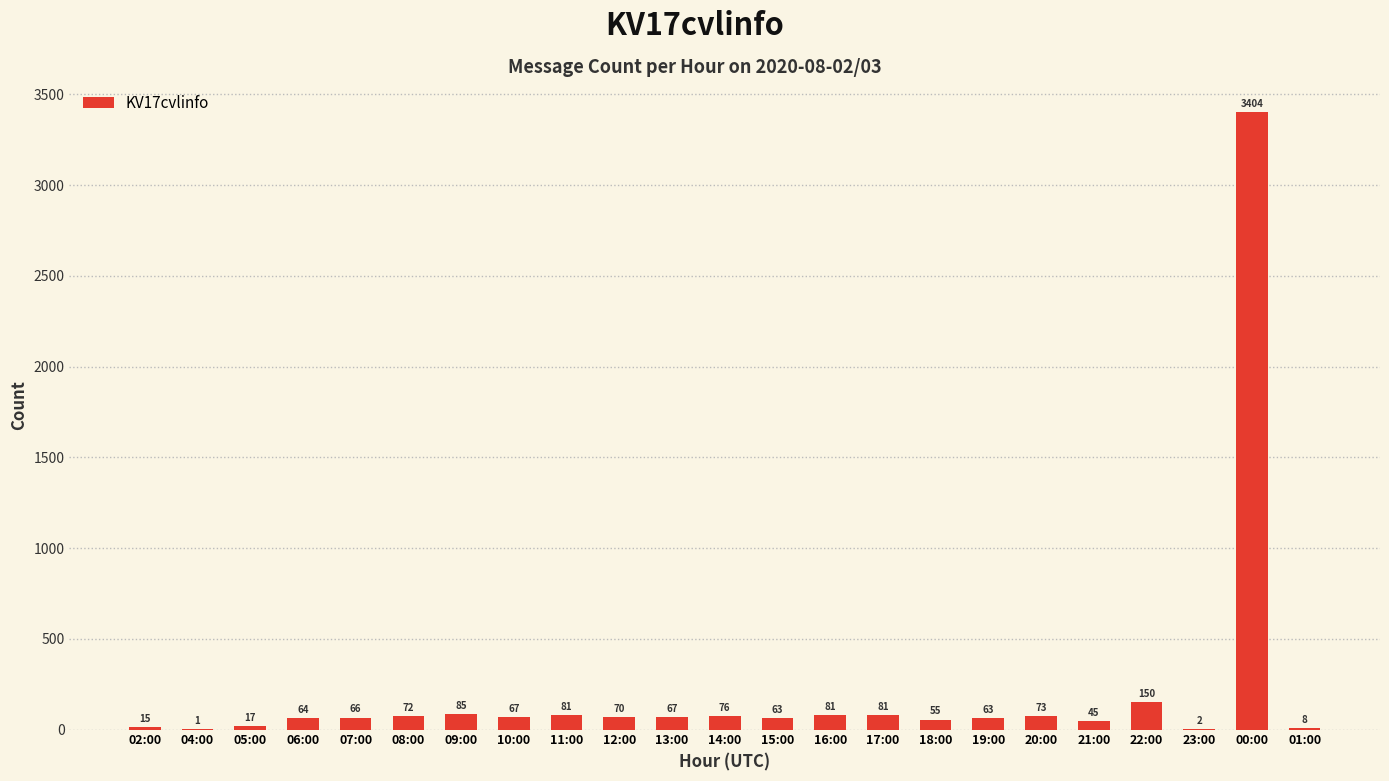

How many series are shown in this chart?

1